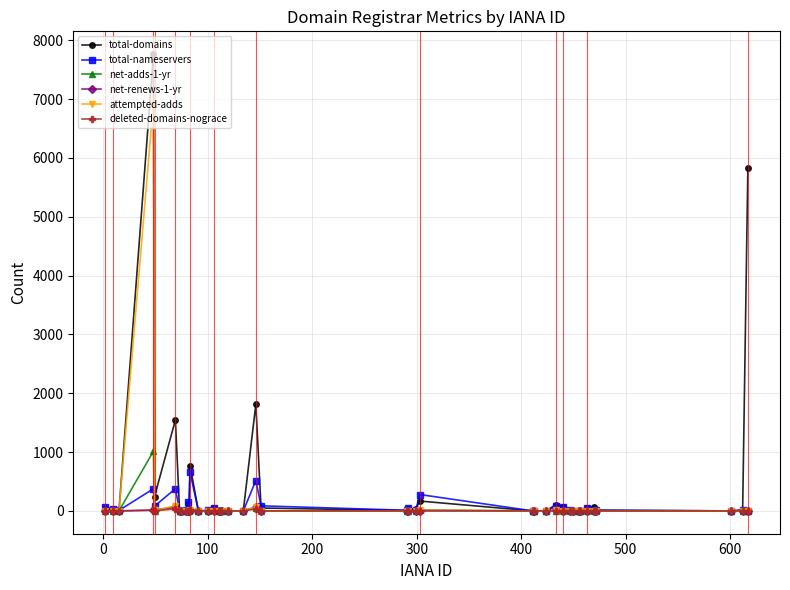

Which series has the widest spread of values?

total-domains